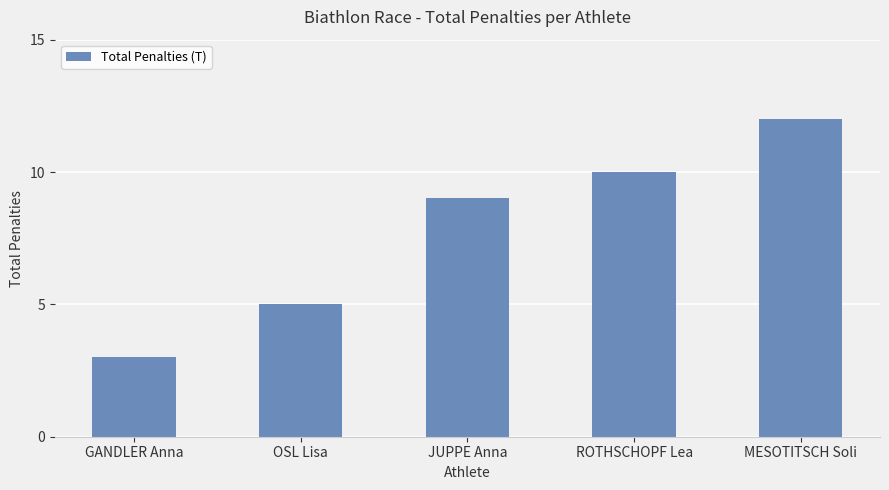

Which category has the highest value across all series?

MESOTITSCH Soli